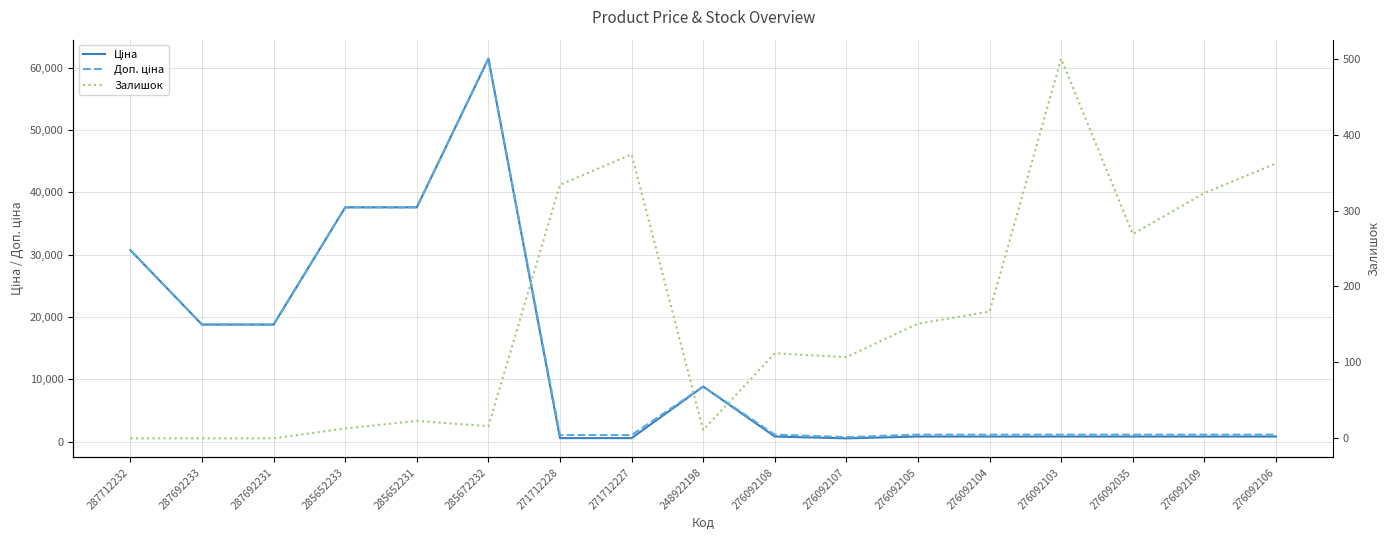

What are all the series names shown in the legend?

Ціна, Доп. ціна, Залишок